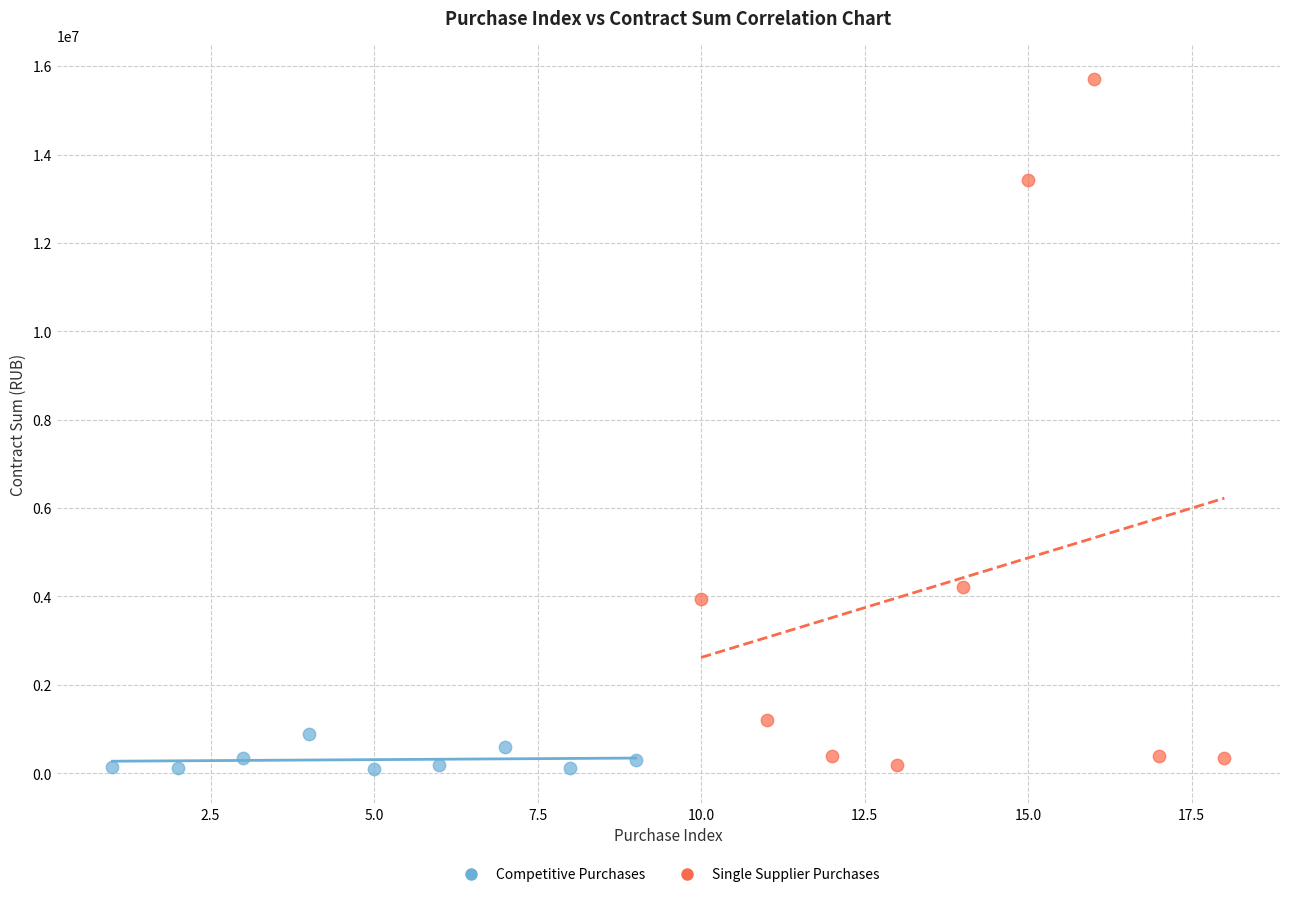

Which series contains the highest Y value?

Single Supplier Purchases